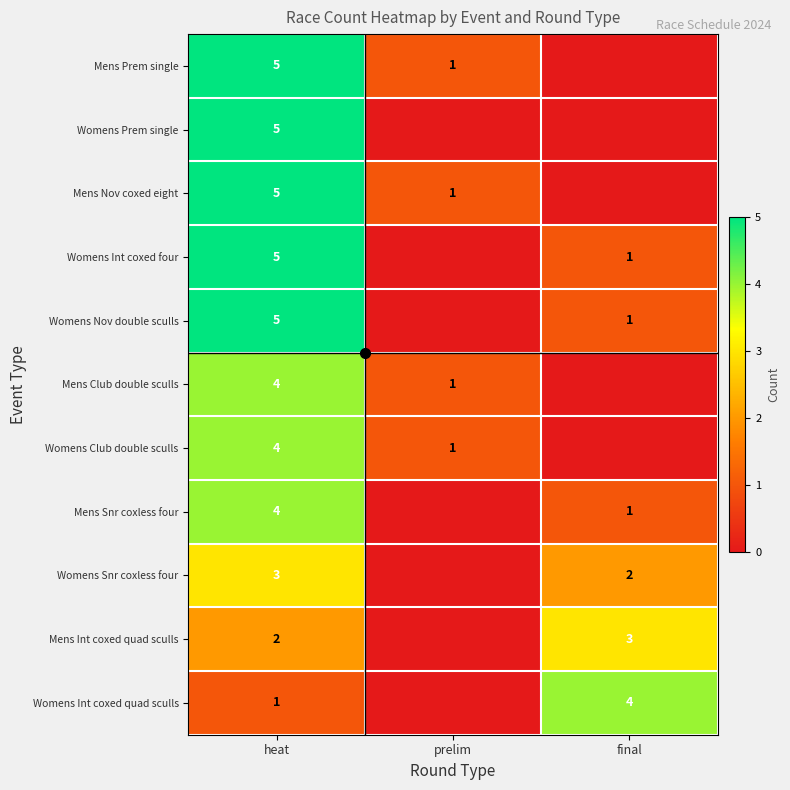

Is it true that Womens Club double sculls equals 1 at prelim?

False